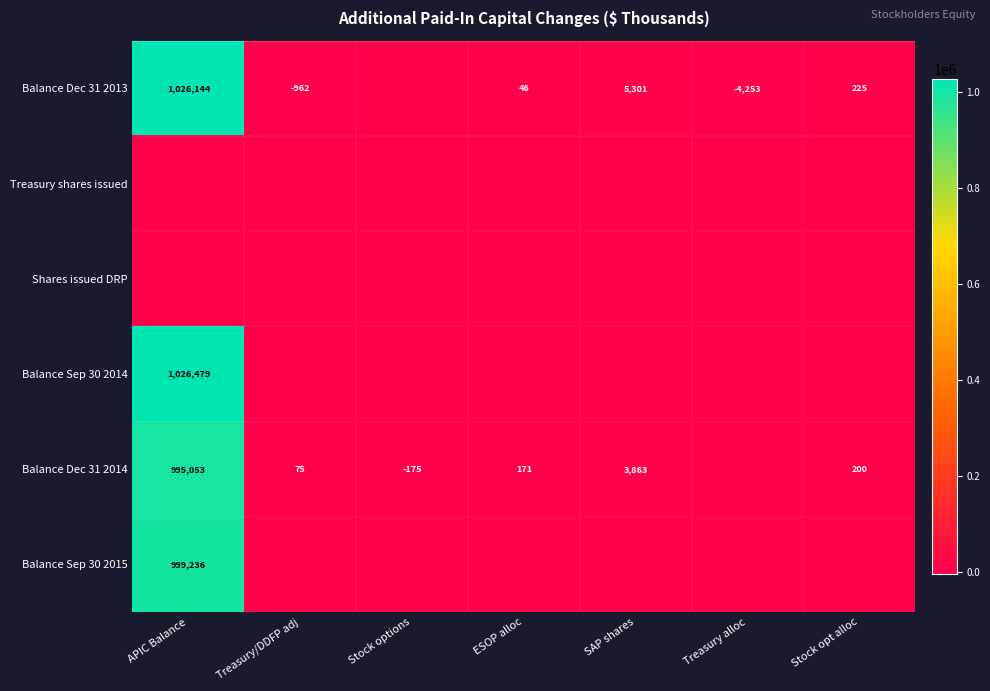

What is the sum of the Balance Dec 31 2014 values at Stock options and ESOP alloc?

-4